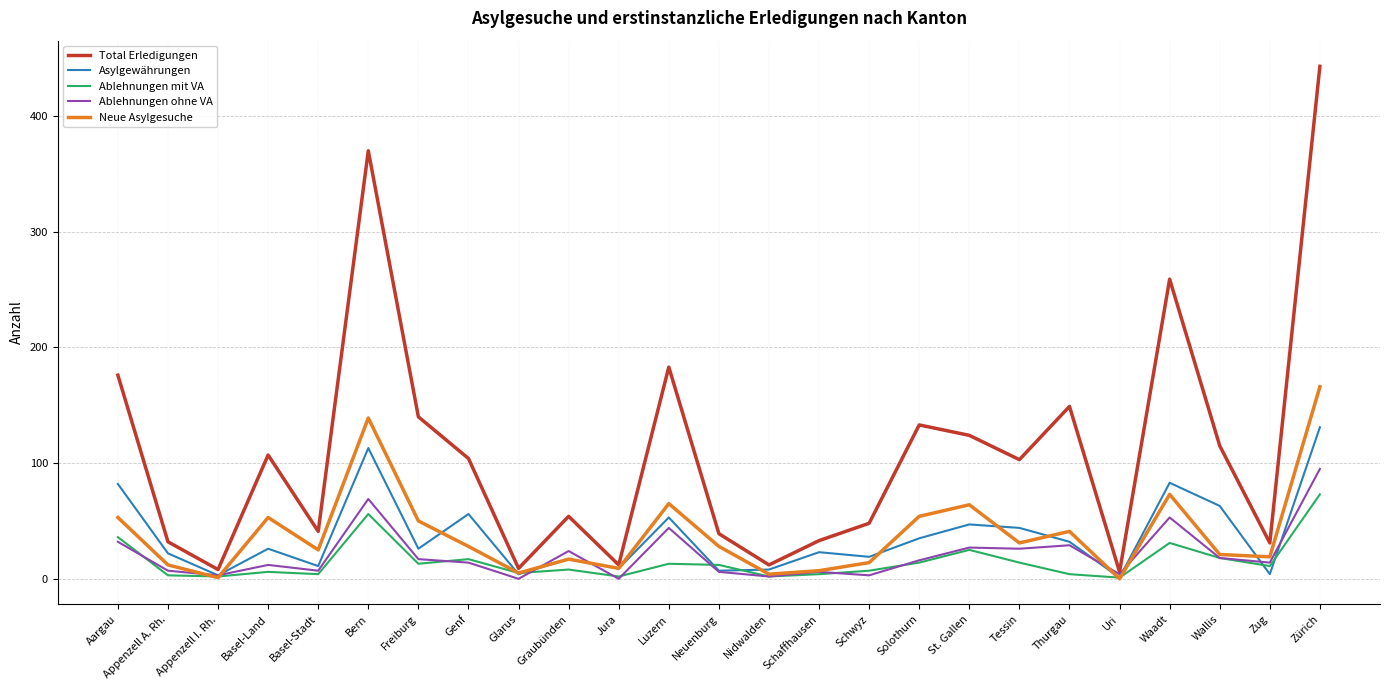

Which series has the largest range (max minus min)?

Total Erledigungen